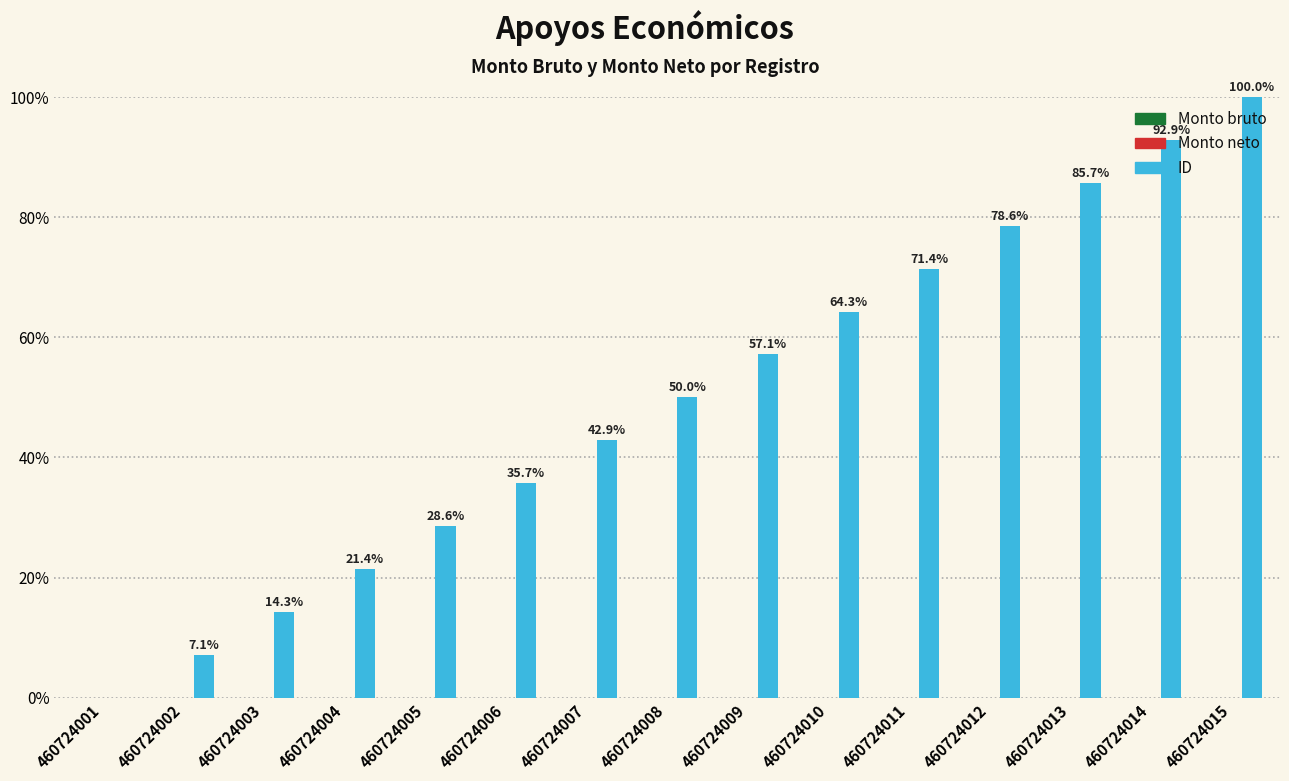

Are the bars horizontal?

No